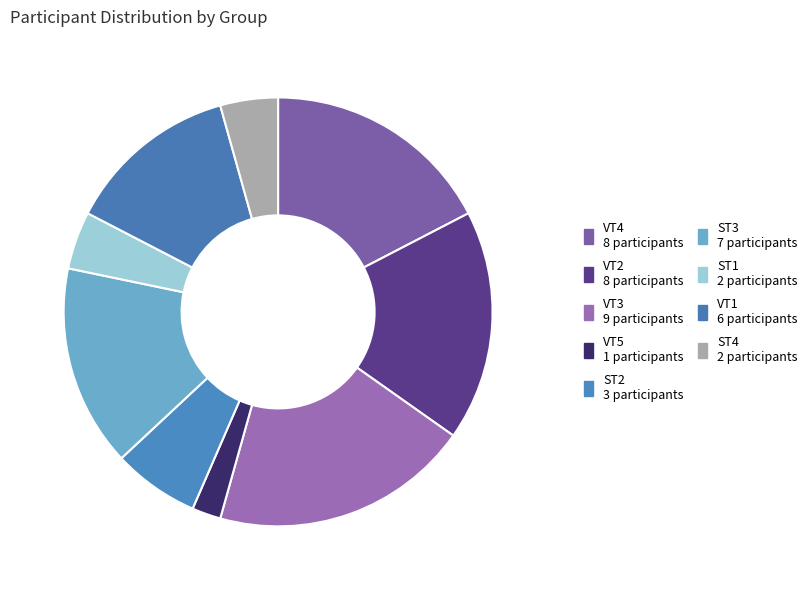

How many segments does this pie chart have?

9